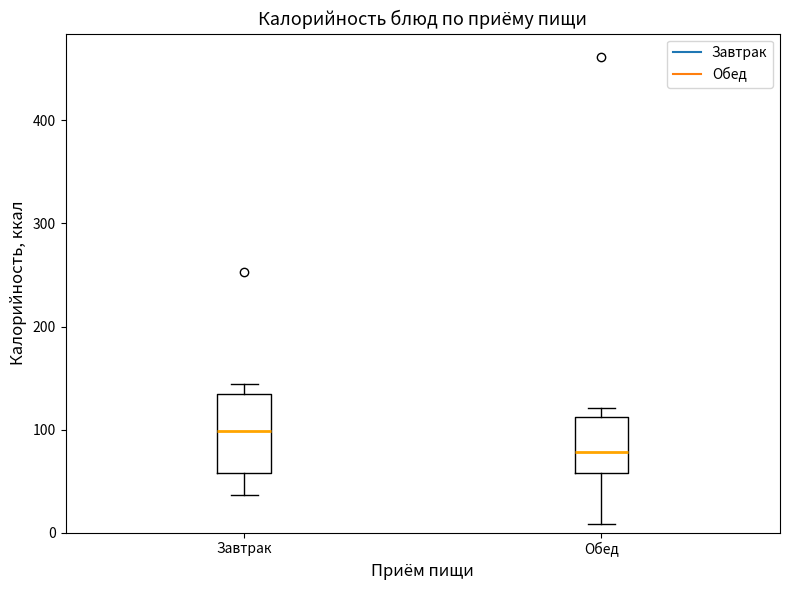

Reading left to right, read every box against the y-axis: the position of its median line, the range the box covers, and the ends of its whiskers. The values are not printed on the chart, so give them approximately, as read against the axis.

Завтрак: median 100, box 60 to 130, whiskers 40 to 140
Обед: median 80, box 60 to 110, whiskers 10 to 120